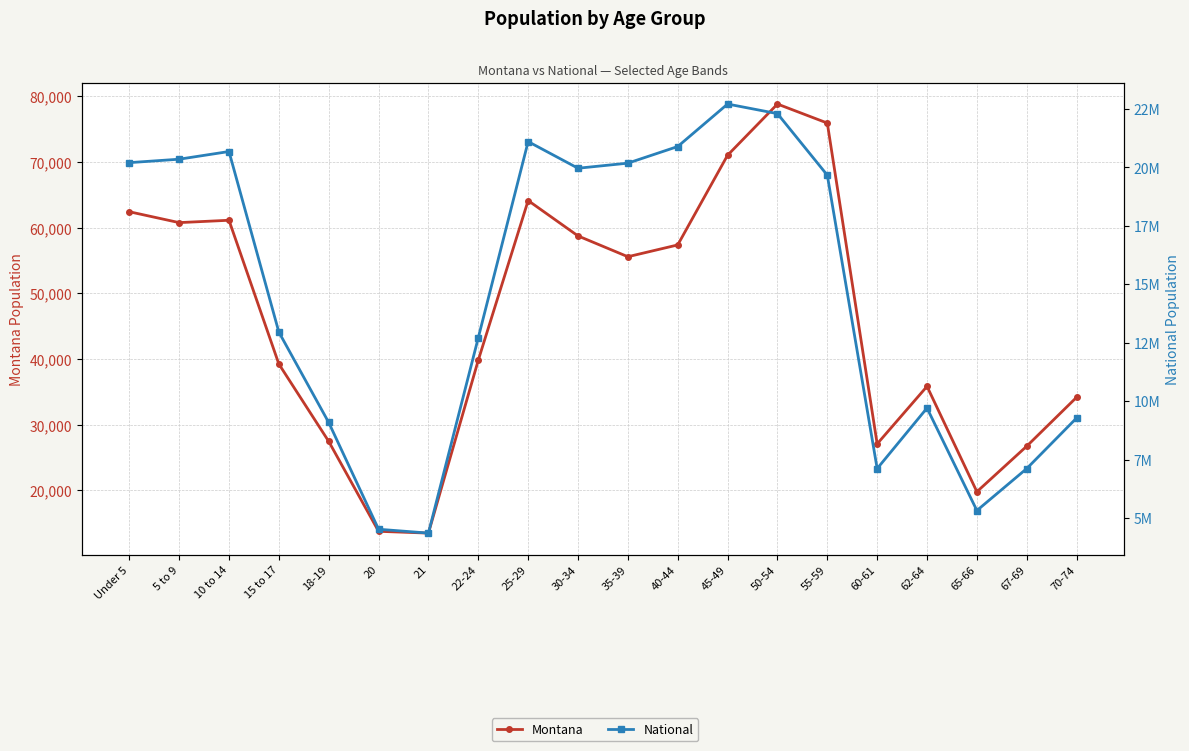

Which label corresponds to the largest value in the chart?

45-49